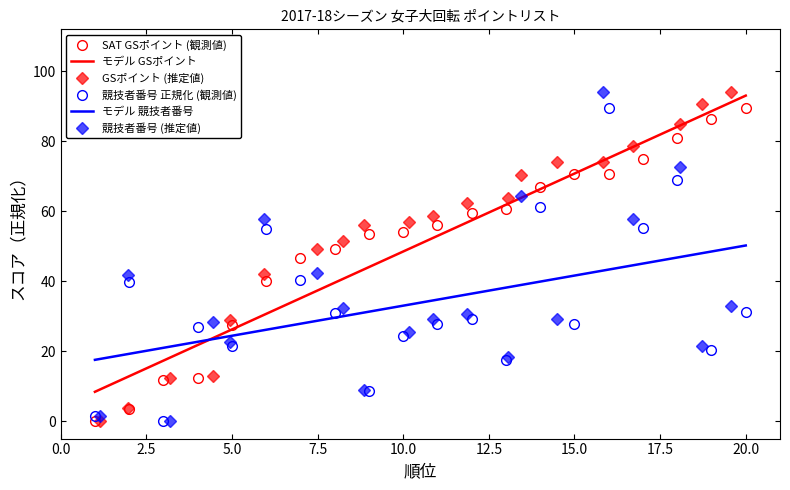

What is the maximum value for SAT GSポイント (observed)?

89.6